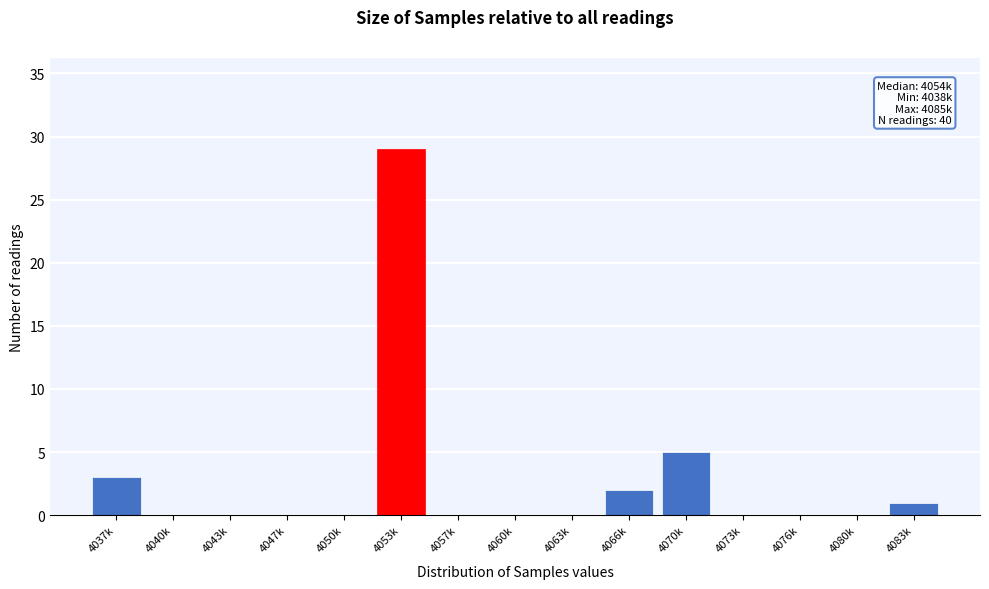

Reading left to right, extract all data points from this chart.

4037k=3	4040k=0	4043k=0	4047k=0	4050k=0	4053k=29	4057k=0	4060k=0	4063k=0	4066k=2	4070k=5	4073k=0	4076k=0	4080k=0	4083k=1